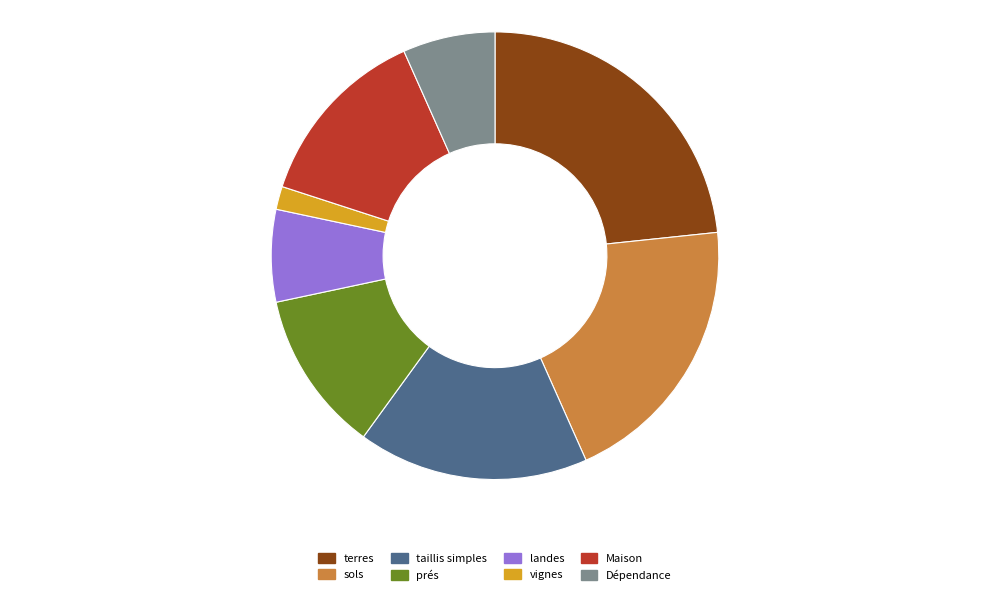

Does any single category account for the majority?

No